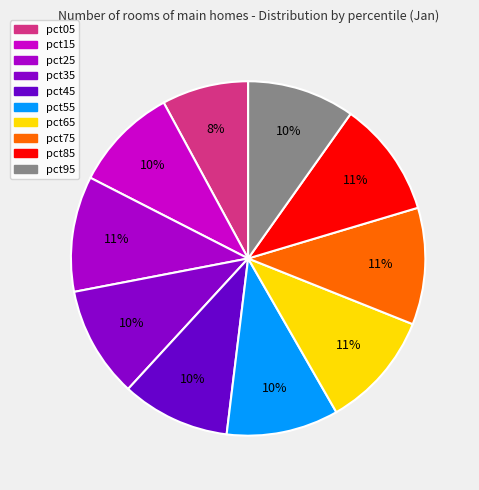

To the nearest percent, what percentage of the pie is pct45?

10%